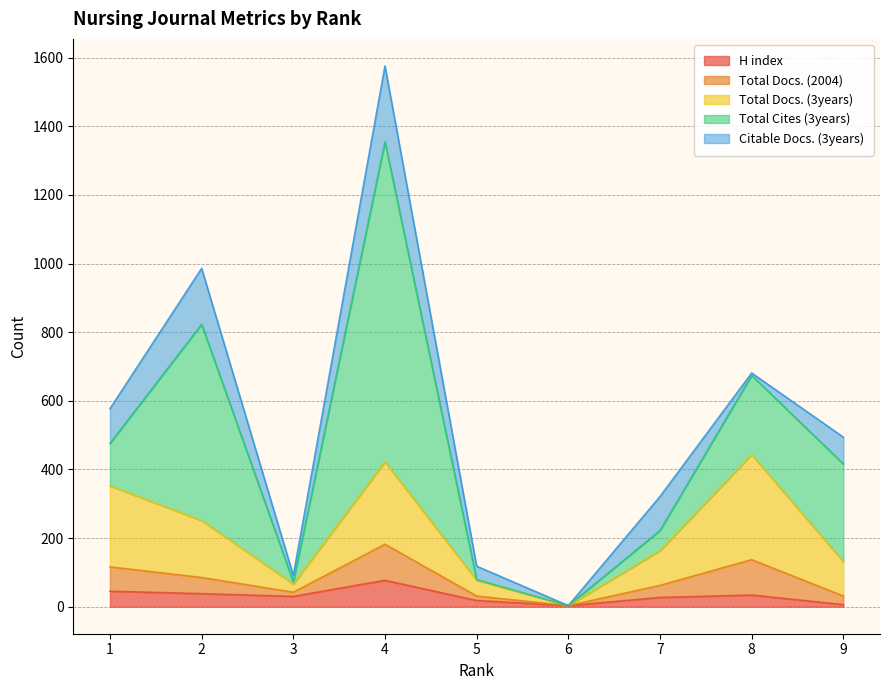

How many distinct data groups are displayed?

5